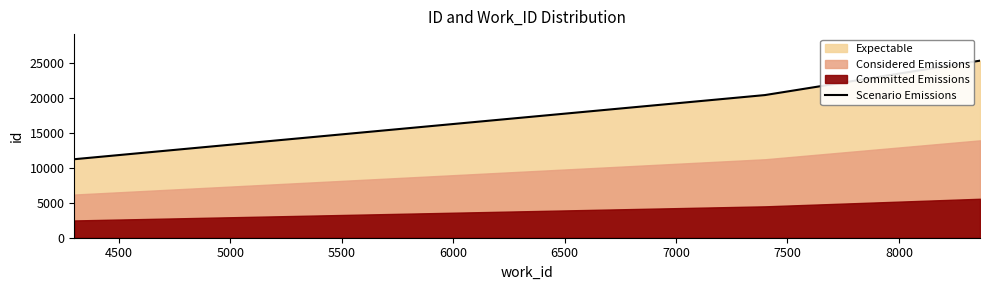

At which label does the data first exceed 20406?

8364